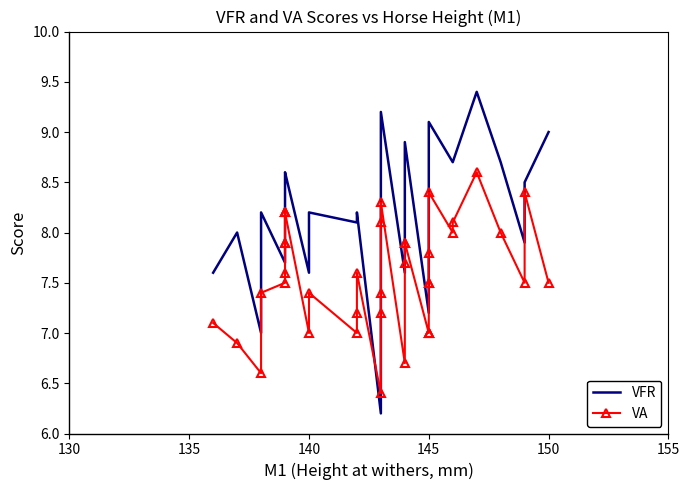

What is the average value of the VFR series?

8.2